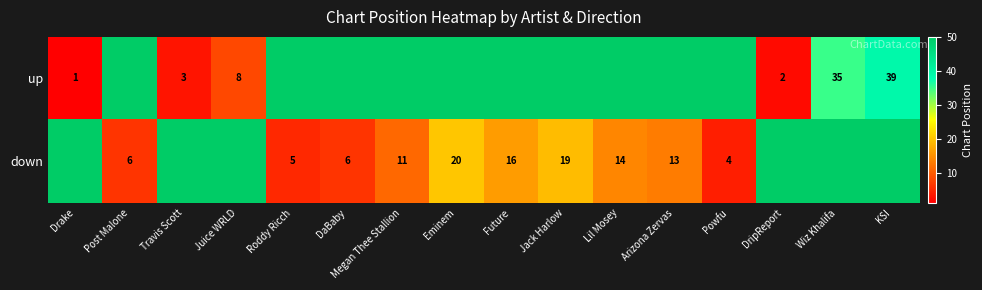

True or false: down has a value of 16 at Future.

True